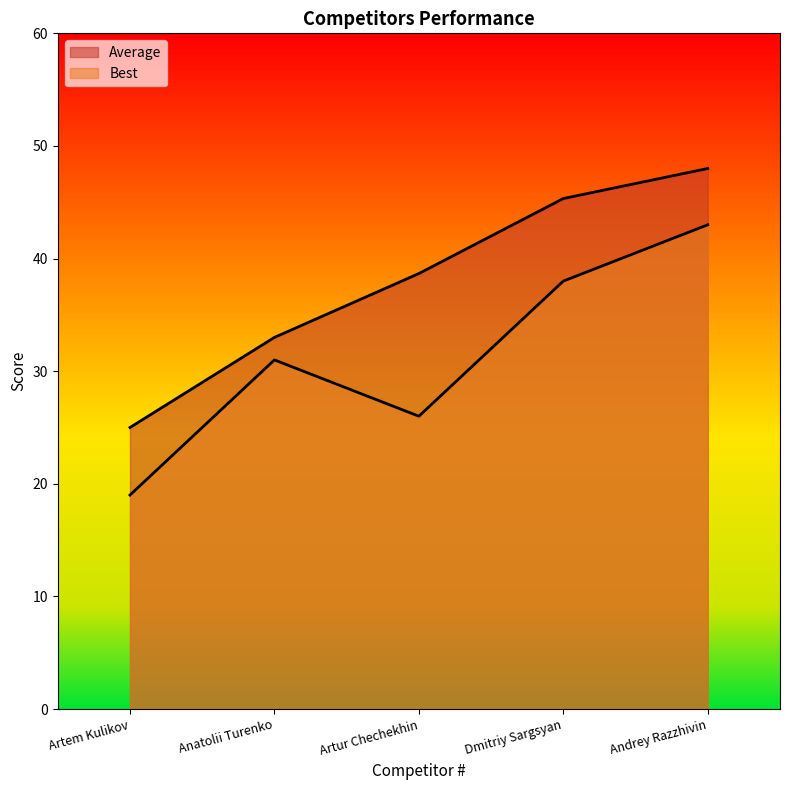

How many values in the Average series exceed 38?

3